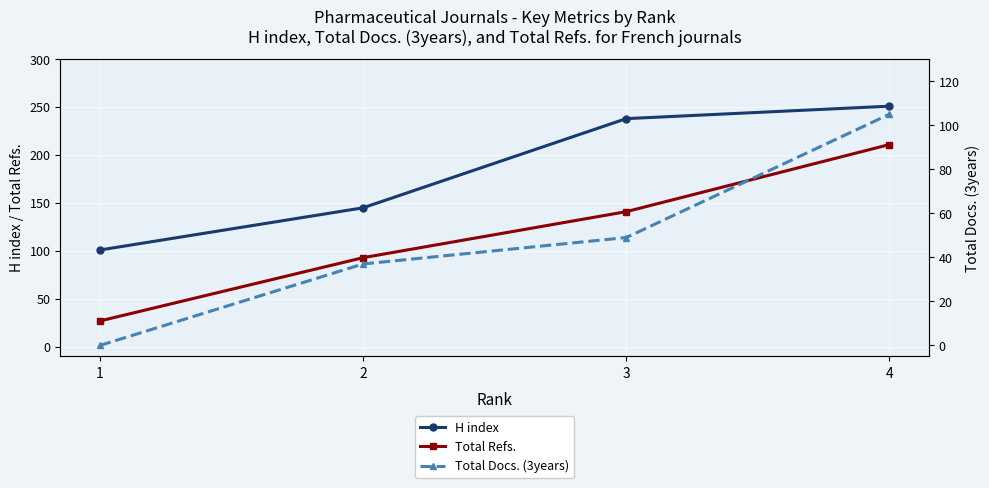

At how many categories does at least one series exceed 233?

2